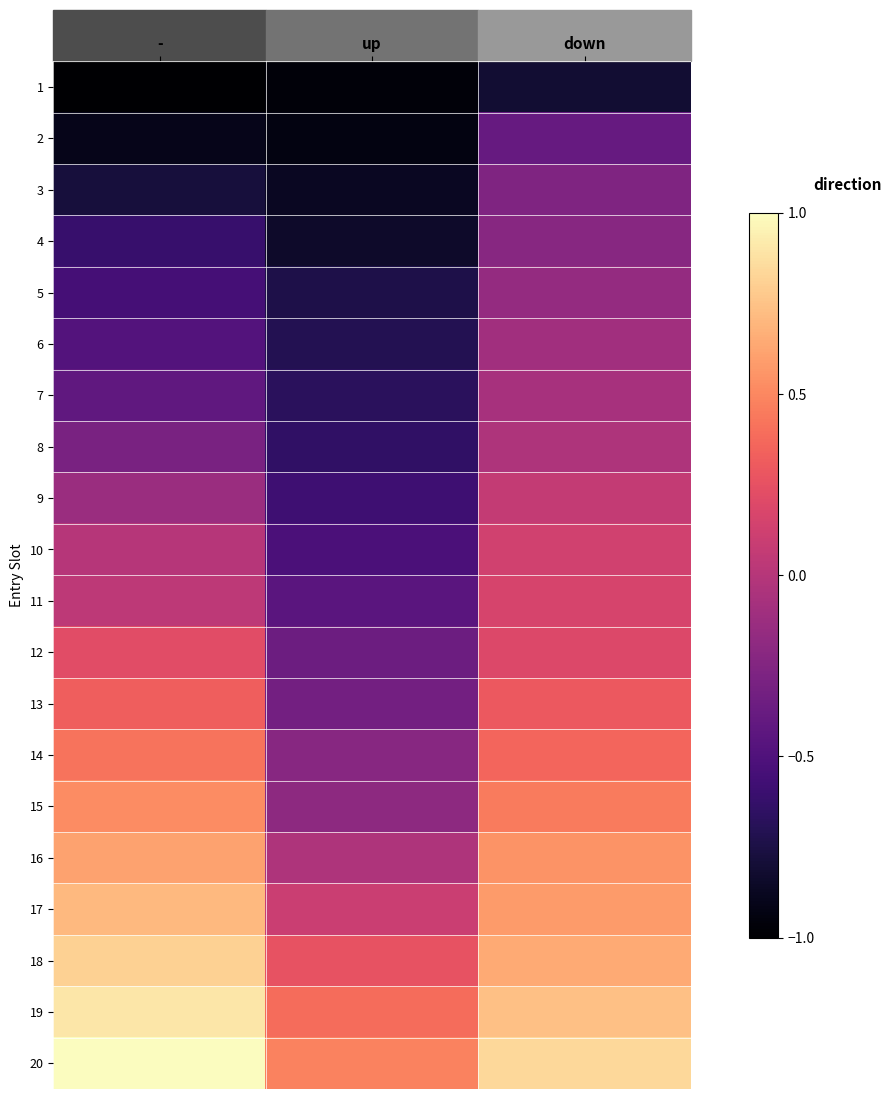

What is the greatest value displayed?

1.0